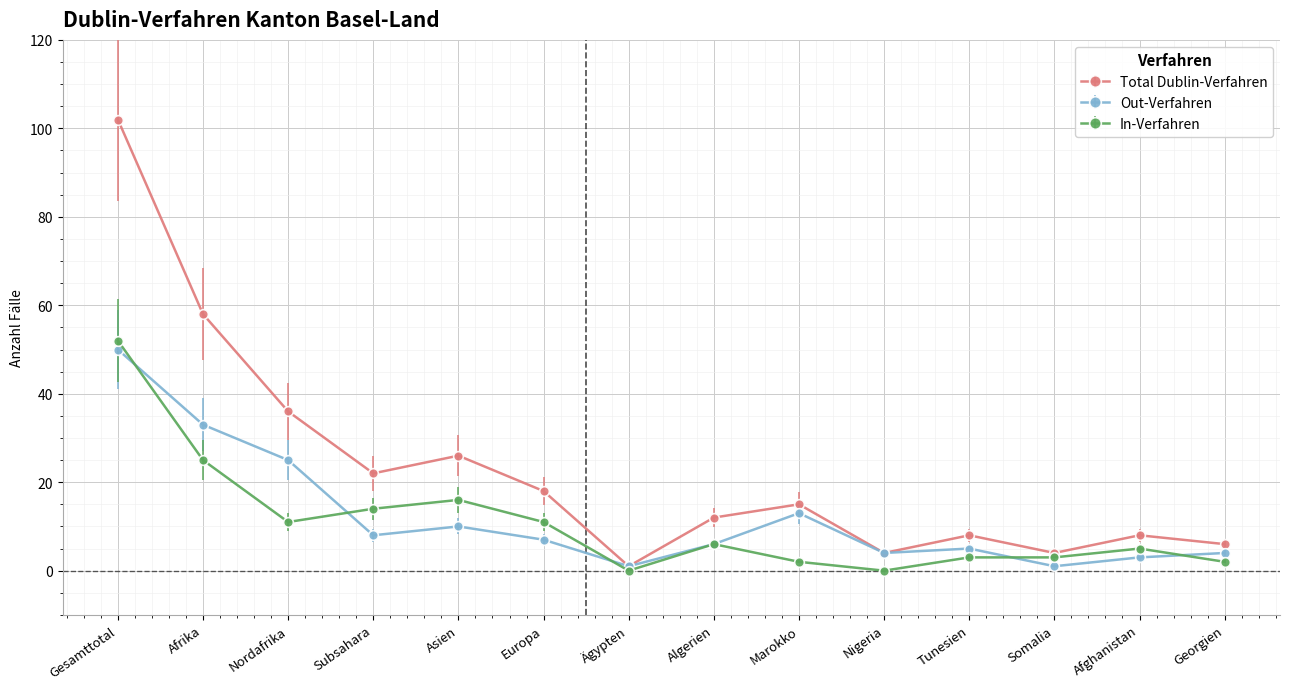

True or false: In-Verfahren has a value of 6 at Algerien.

True